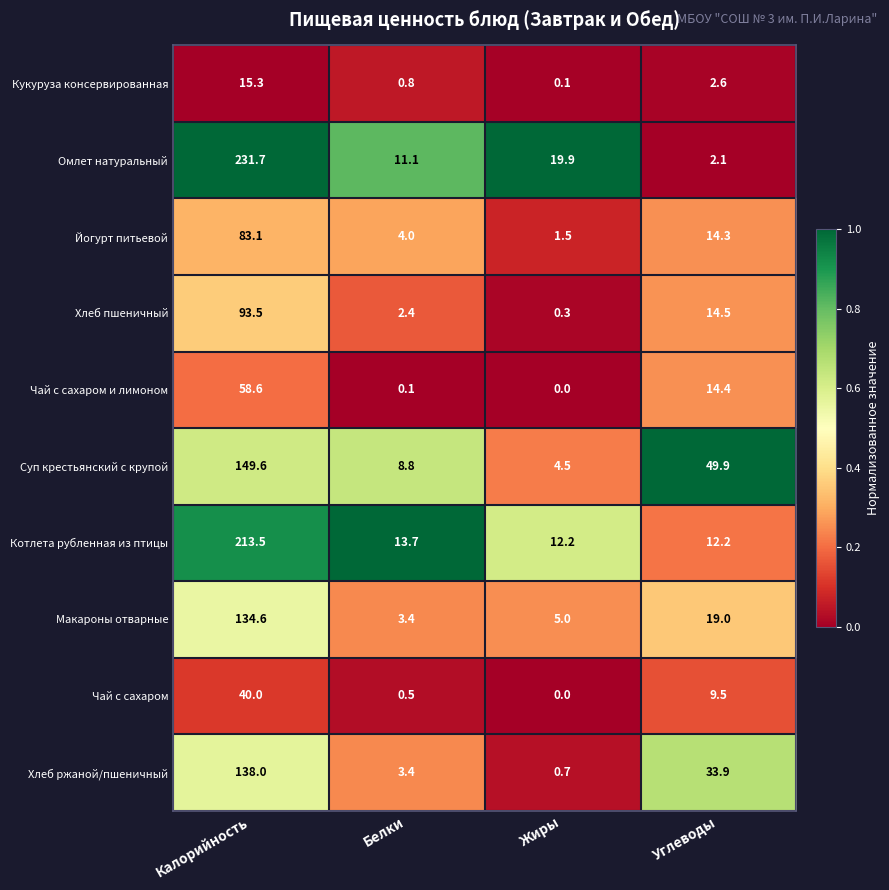

Which category has the highest value across all series?

Калорийность